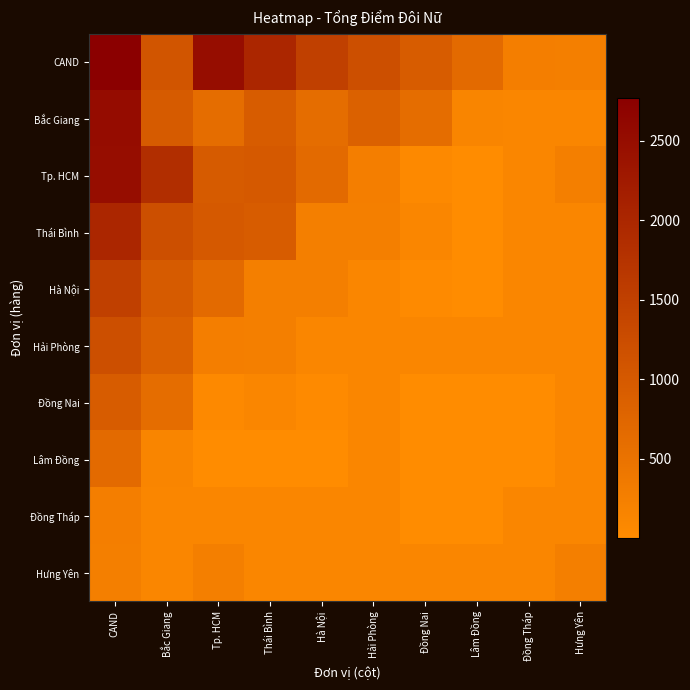

Between Hưng Yên and CAND, which is larger?

CAND